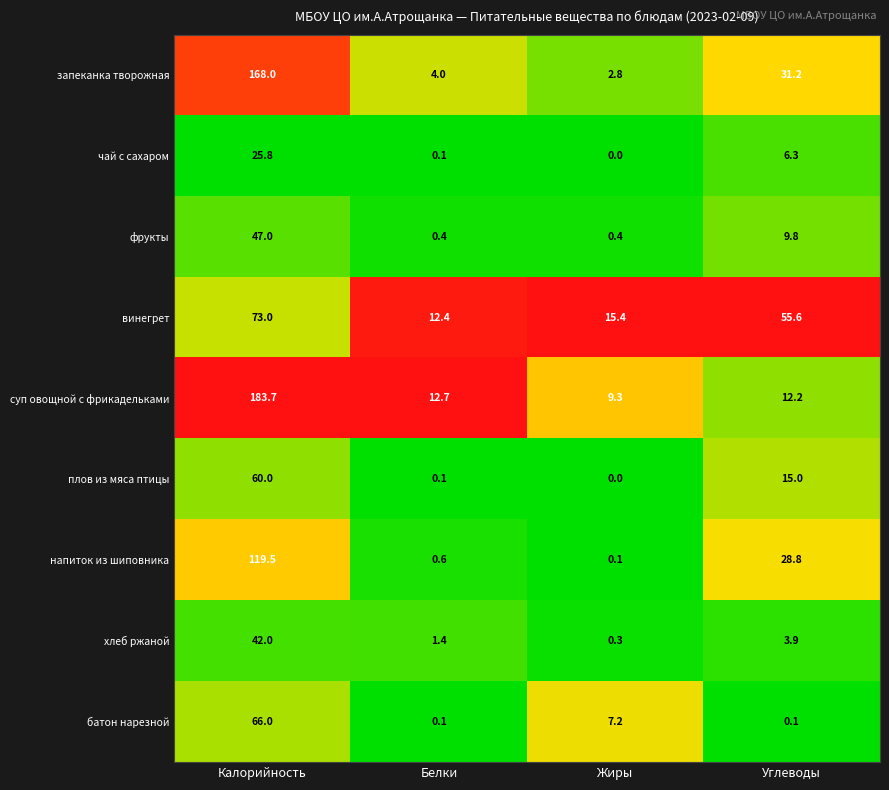

Which label corresponds to the largest value in the chart?

Калорийность